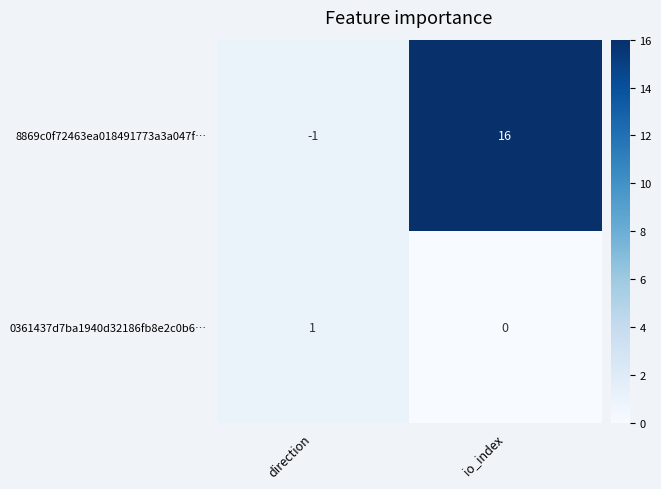

How many negative values does the 8869c0f72463ea018491773a3a047f… series have?

1